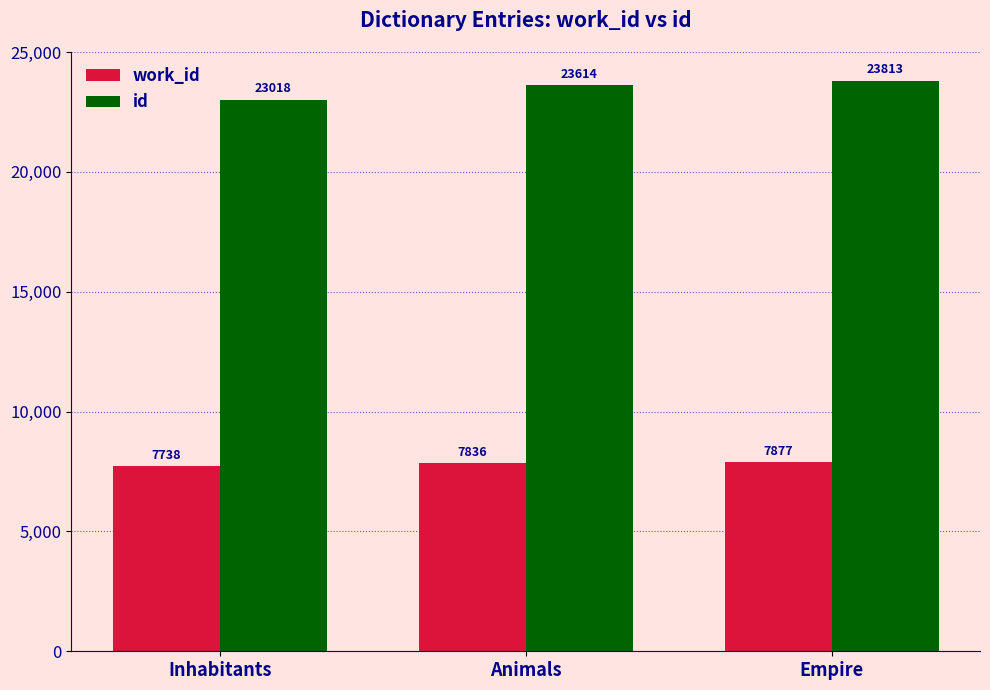

Does the chart contain any negative values?

No